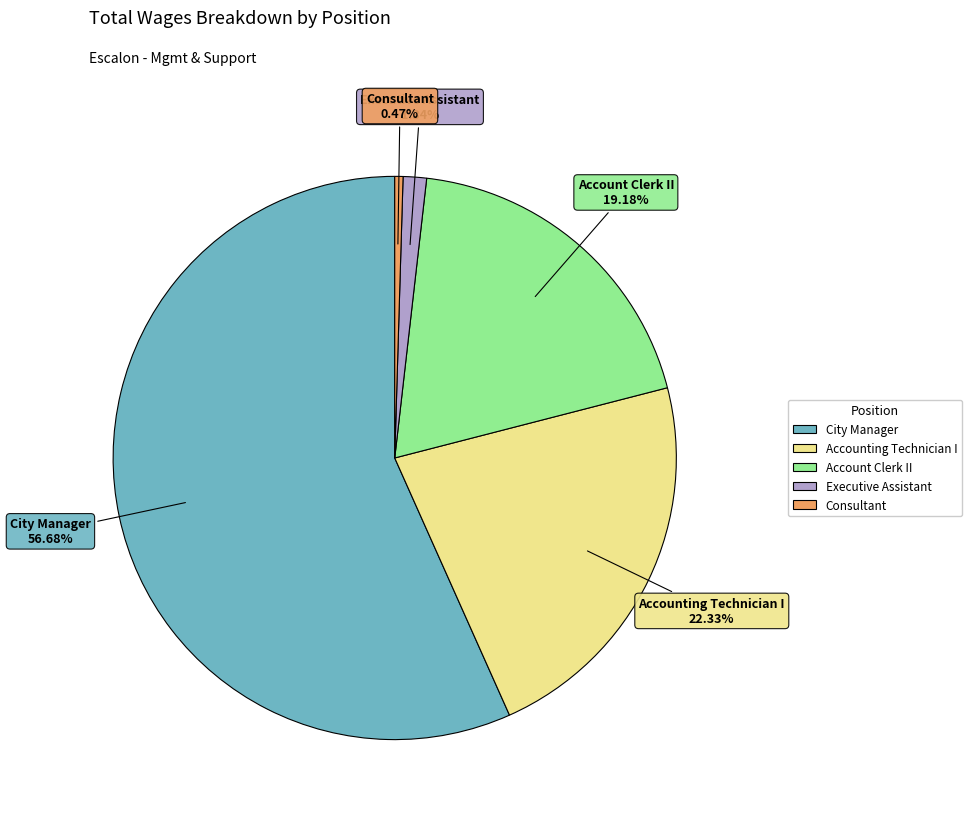

How many slices are in this pie chart?

5